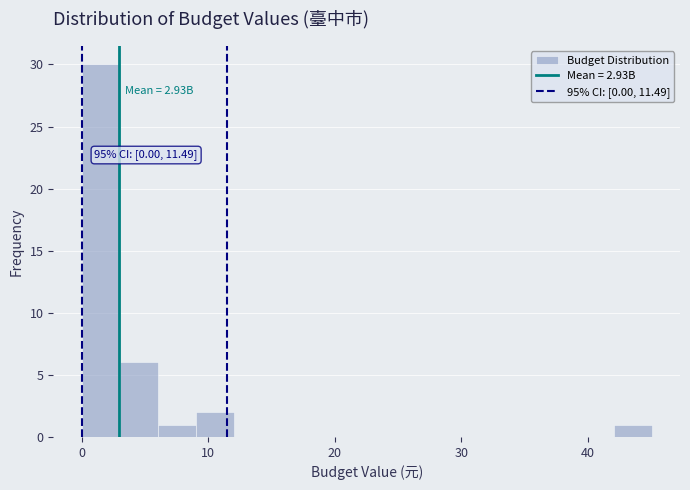

Read against the x-axis, roughly where is the centre of the tallest bar?

2